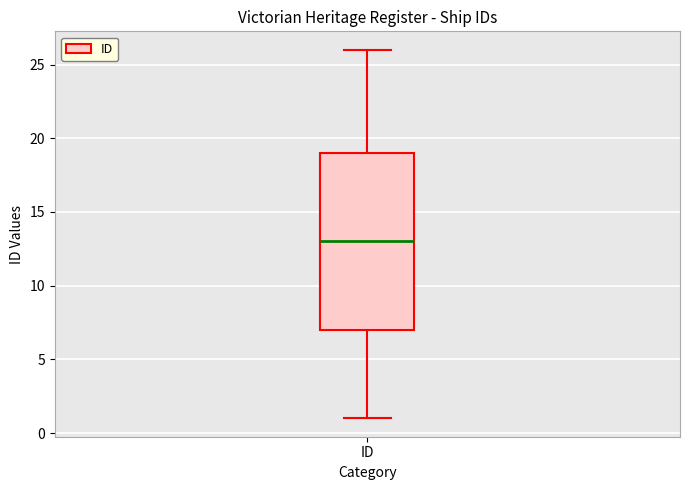

Where does the median line of the box for ID sit on the y-axis? The values are not printed on the chart, so give them approximately, as read against the axis.

13